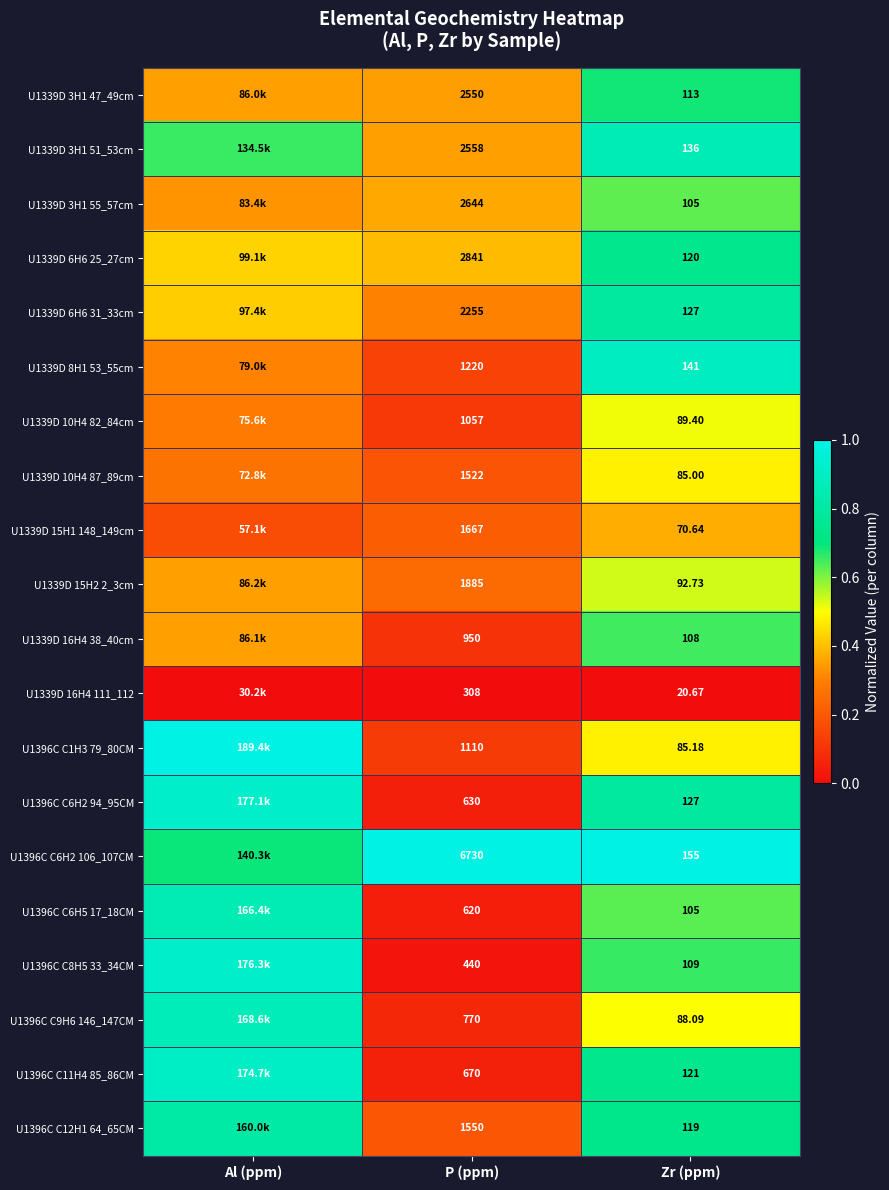

At how many categories does at least one series exceed 0?

3